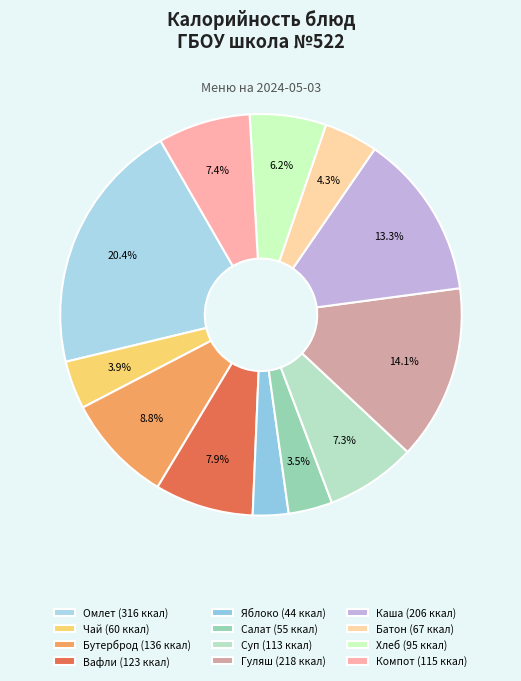

Does any single category account for the majority?

No